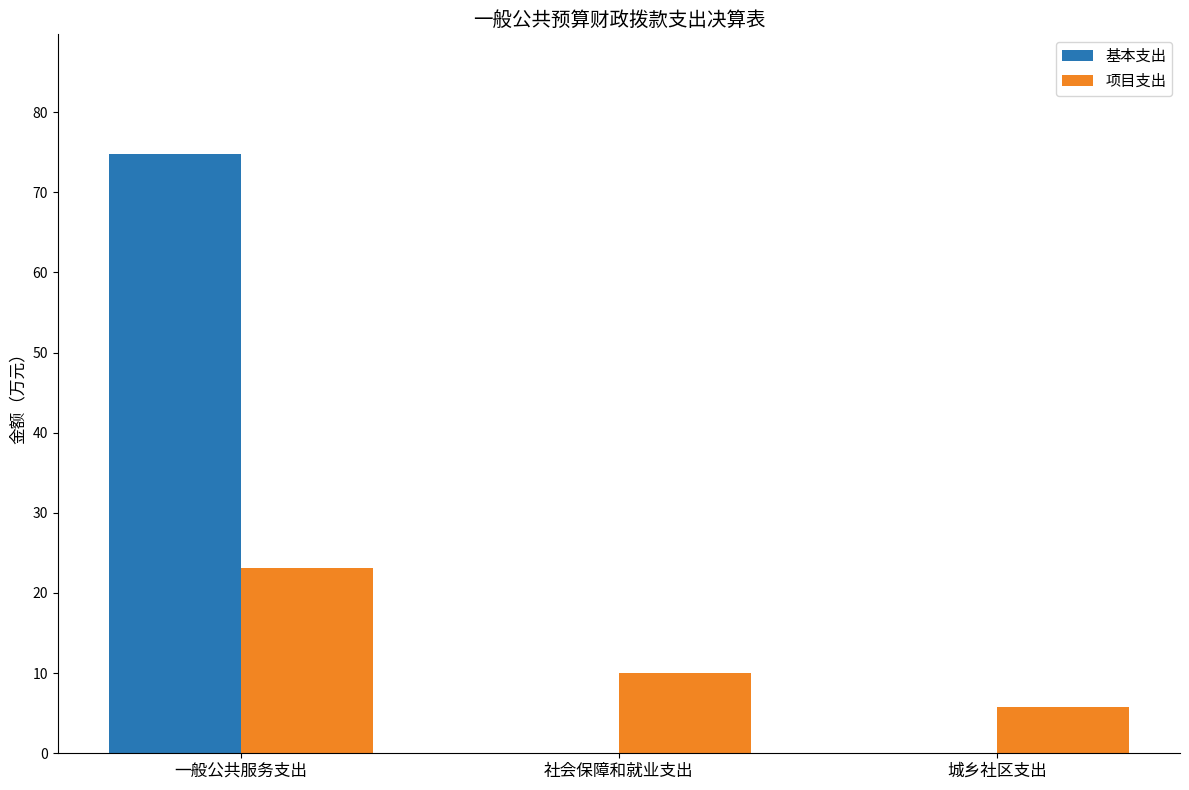

Reading left to right, transcribe all the data shown in this chart.

基本支出: 一般公共服务支出=74.8	社会保障和就业支出=0.0	城乡社区支出=0.0
项目支出: 一般公共服务支出=23.1	社会保障和就业支出=10.0	城乡社区支出=5.7